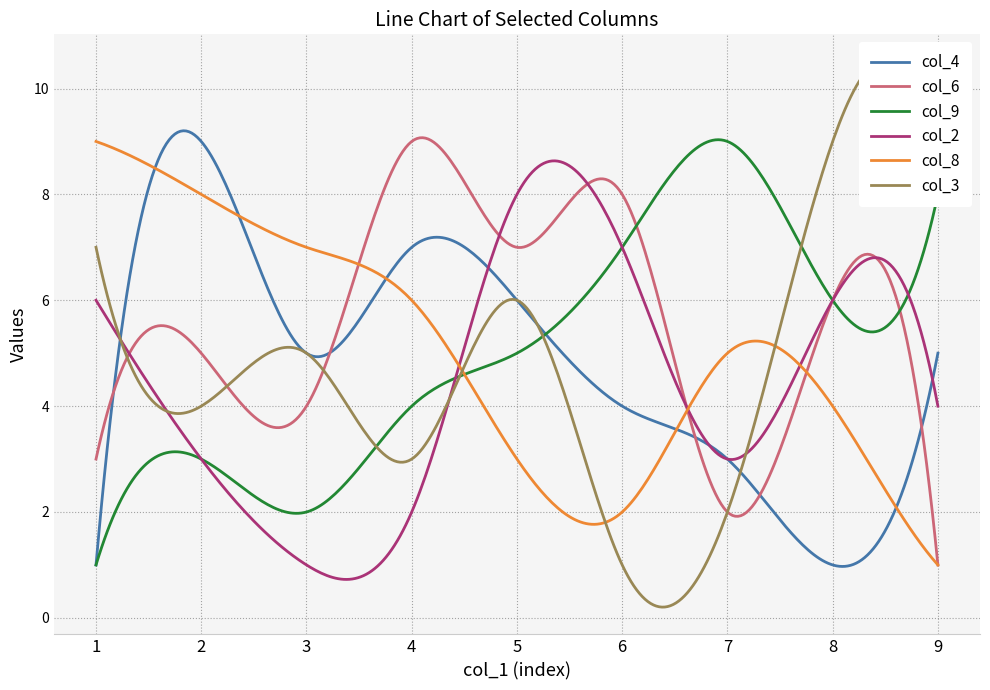

Reading left to right, list all the values displayed in this chart.

col_4: 1=1	2=9	3=5	4=7	5=6	6=4	7=3	8=1	9=5
col_6: 1=3	2=5	3=4	4=9	5=7	6=8	7=2	8=6	9=1
col_9: 1=1	2=3	3=2	4=4	5=5	6=7	7=9	8=6	9=8
col_2: 1=6	2=3	3=1	4=2	5=8	6=7	7=3	8=6	9=4
col_8: 1=9	2=8	3=7	4=6	5=3	6=2	7=5	8=4	9=1
col_3: 1=7	2=4	3=5	4=3	5=6	6=1	7=2	8=9	9=8